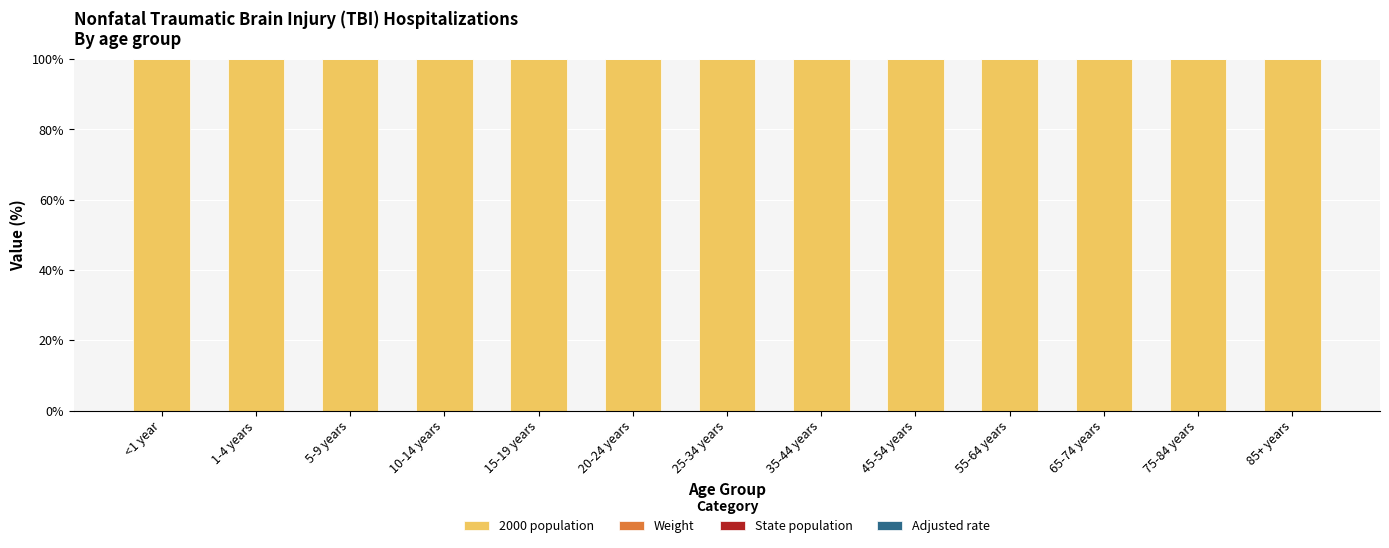

The value of 2000 population at 25-34 years is 145.5. True or false?

False